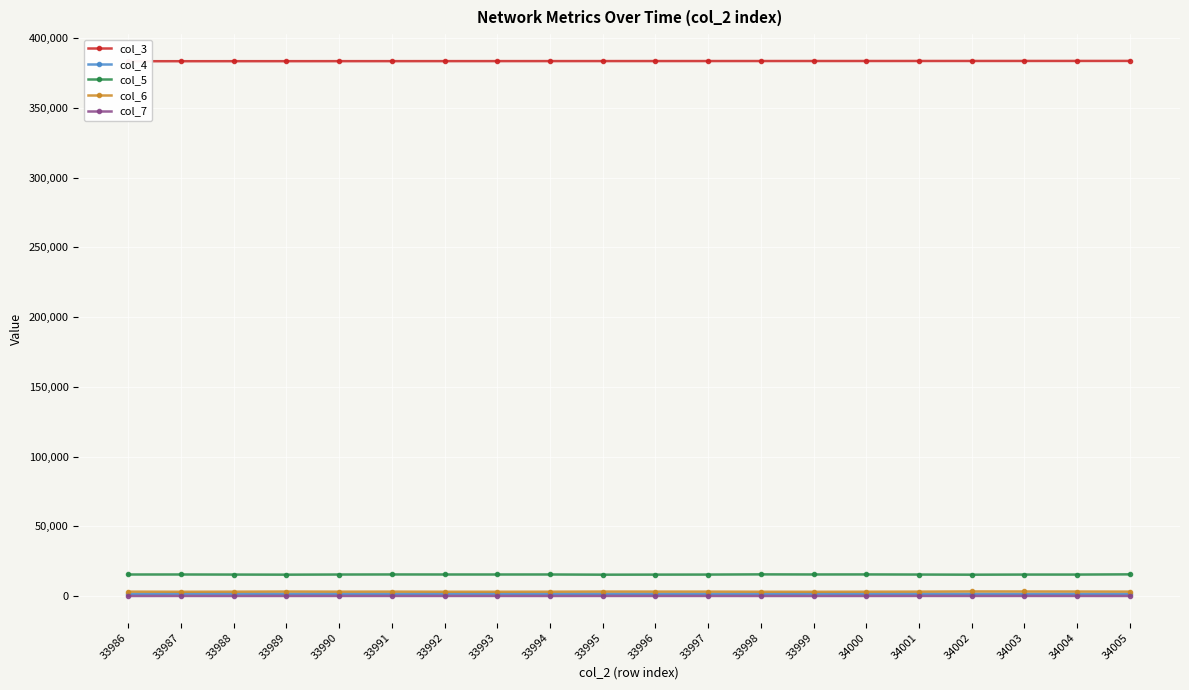

Reading left to right, transcribe all the data shown in this chart.

col_3: 33986=383462	33987=383473	33988=383485	33989=383496	33990=383507	33991=383518	33992=383530	33993=383541	33994=383552	33995=383564	33996=383575	33997=383586	33998=383597	33999=383609	34000=383620	34001=383631	34002=383642	34003=383654	34004=383665	34005=383676
col_4: 33986=1571	33987=1681	33988=1679	33989=1610	33990=1623	33991=1596	33992=1676	33993=1672	33994=1591	33995=1630	33996=1601	33997=1573	33998=1581	33999=1675	34000=1622	34001=1628	34002=1594	34003=1545	34004=1568	34005=1541
col_5: 33986=15449	33987=15456	33988=15396	33989=15334	33990=15430	33991=15477	33992=15453	33993=15449	33994=15460	33995=15318	33996=15364	33997=15400	33998=15534	33999=15466	34000=15496	34001=15413	34002=15313	34003=15397	34004=15402	34005=15549
col_6: 33986=3159	33987=3071	33988=3126	33989=3227	33990=3139	33991=3167	33992=3086	33993=3079	33994=3117	33995=3210	33996=3181	33997=3169	33998=3088	33999=3052	34000=3106	34001=3162	34002=3298	34003=3262	34004=3231	34005=3164
col_7: 33986=48	33987=68	33988=59	33989=61	33990=68	33991=66	33992=69	33993=68	33994=56	33995=72	33996=74	33997=67	33998=53	33999=54	34000=57	34001=81	34002=64	34003=77	34004=65	34005=58